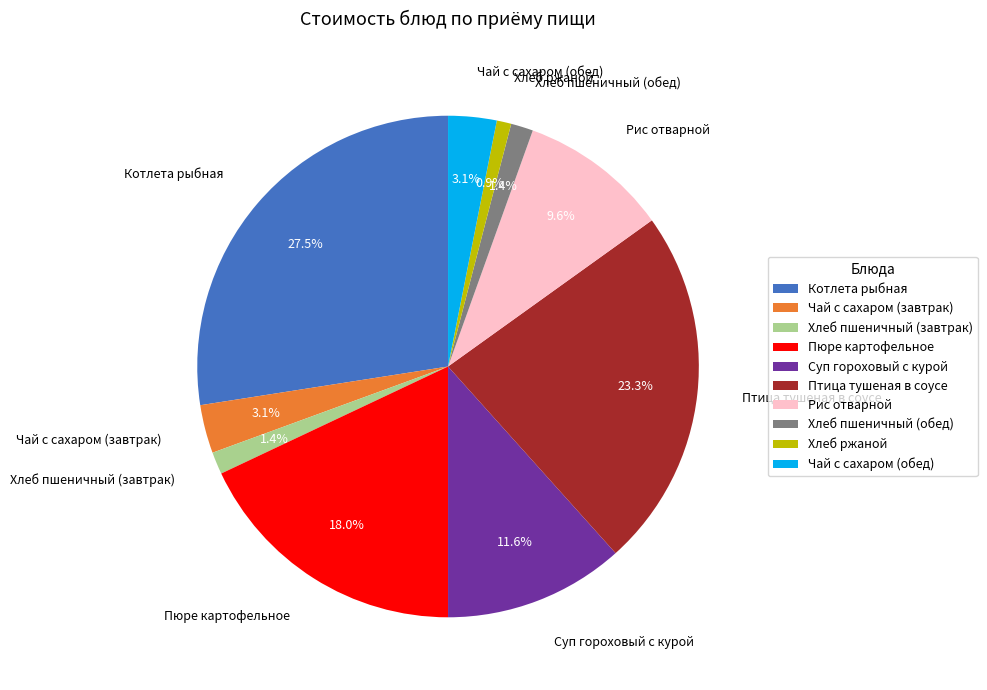

What is the ratio of the value at Хлеб ржаной to the value at Чай с сахаром (завтрак)?

0.3